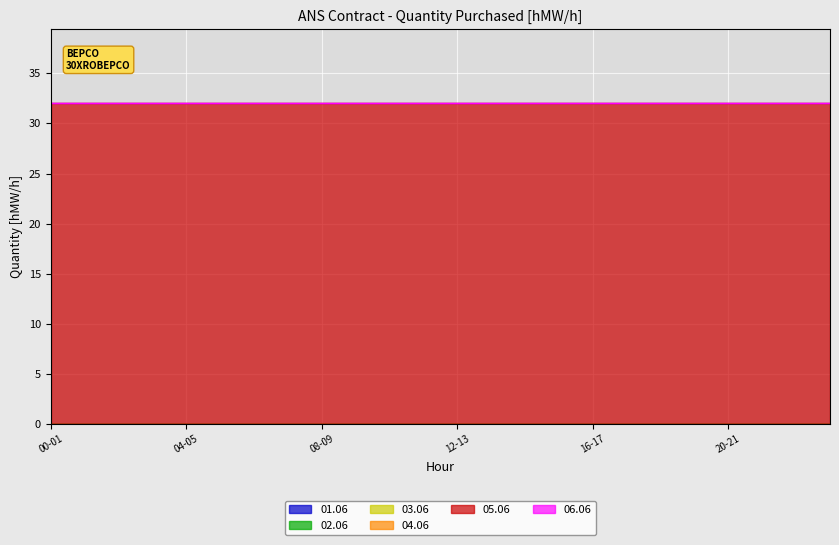

How many lines are shown in the chart?

6